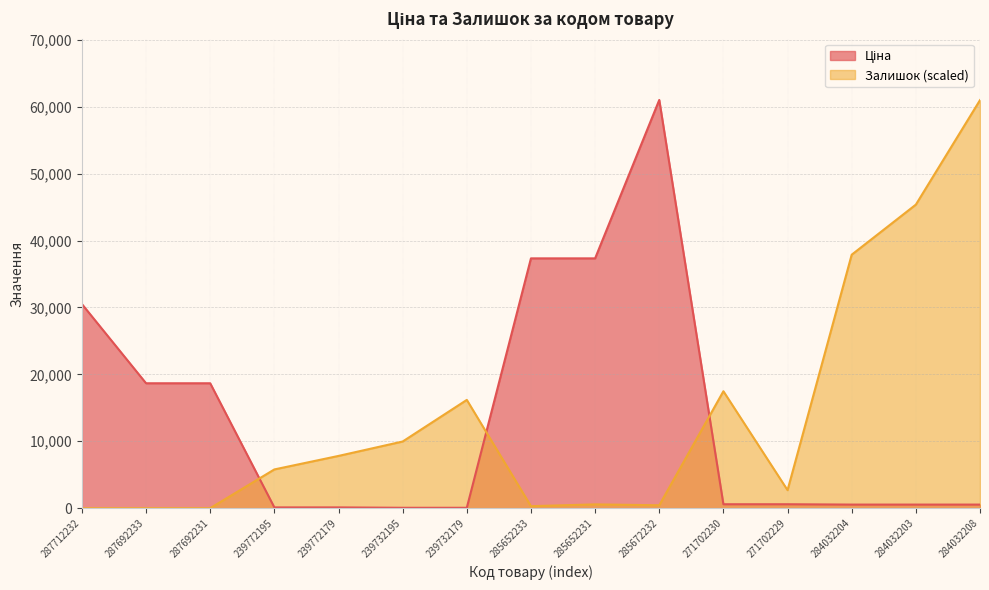

What is the sum of the Ціна values at 287712232 and 285672232?

91537.0